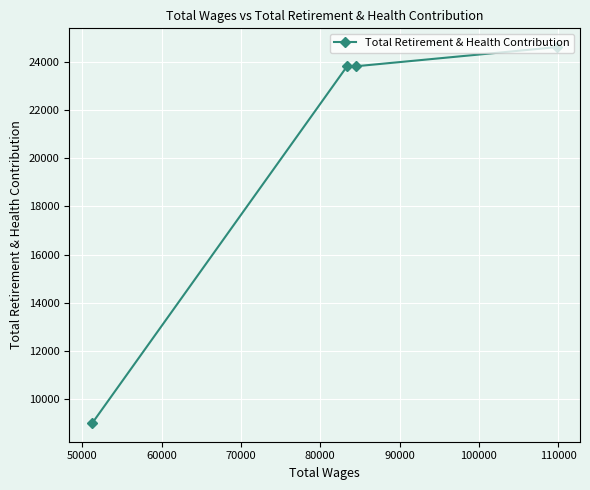

What is the maximum value shown in the chart?

24609